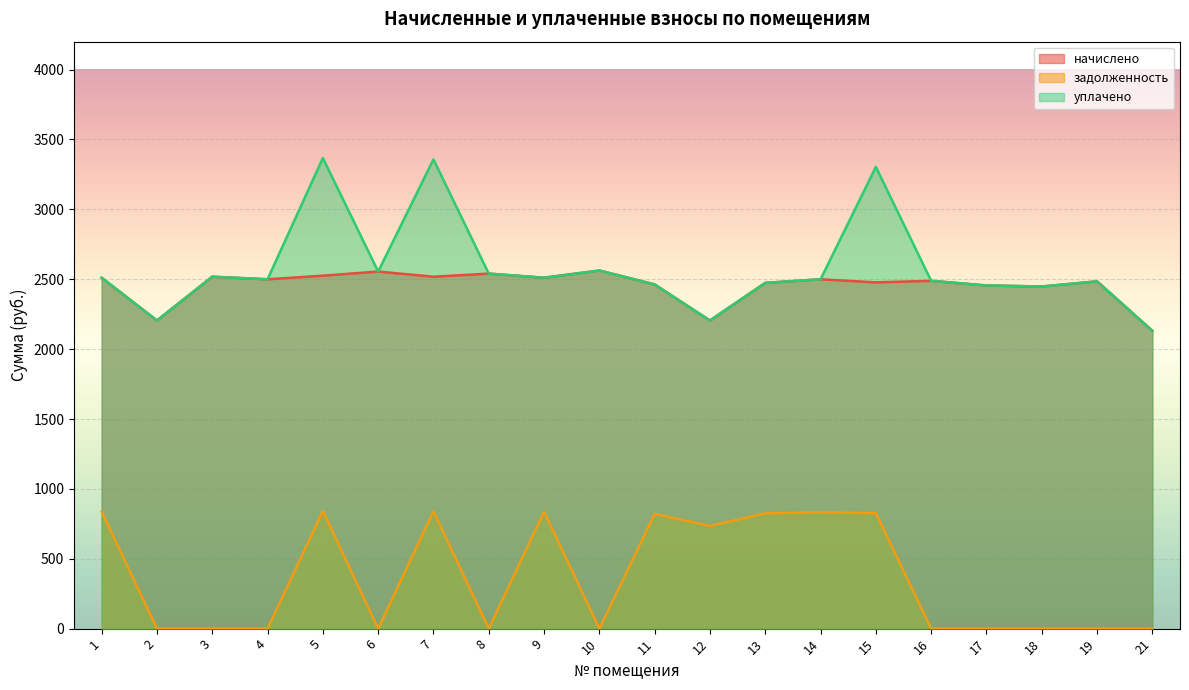

True or false: начислено has a value of 2555.1 at 6.

True